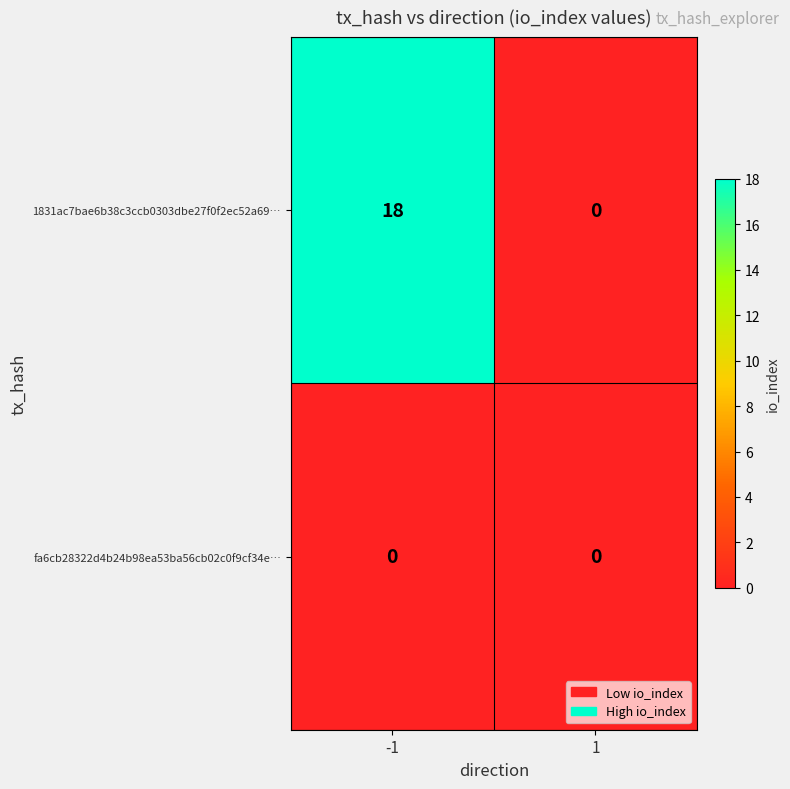

What is the greatest value displayed?

18